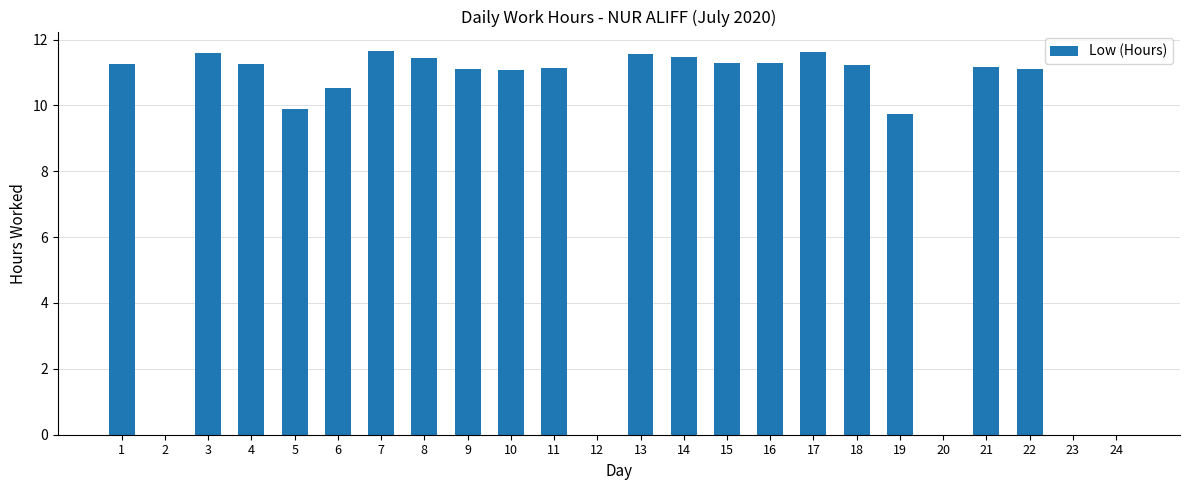

What is the sum of all values?

211.4